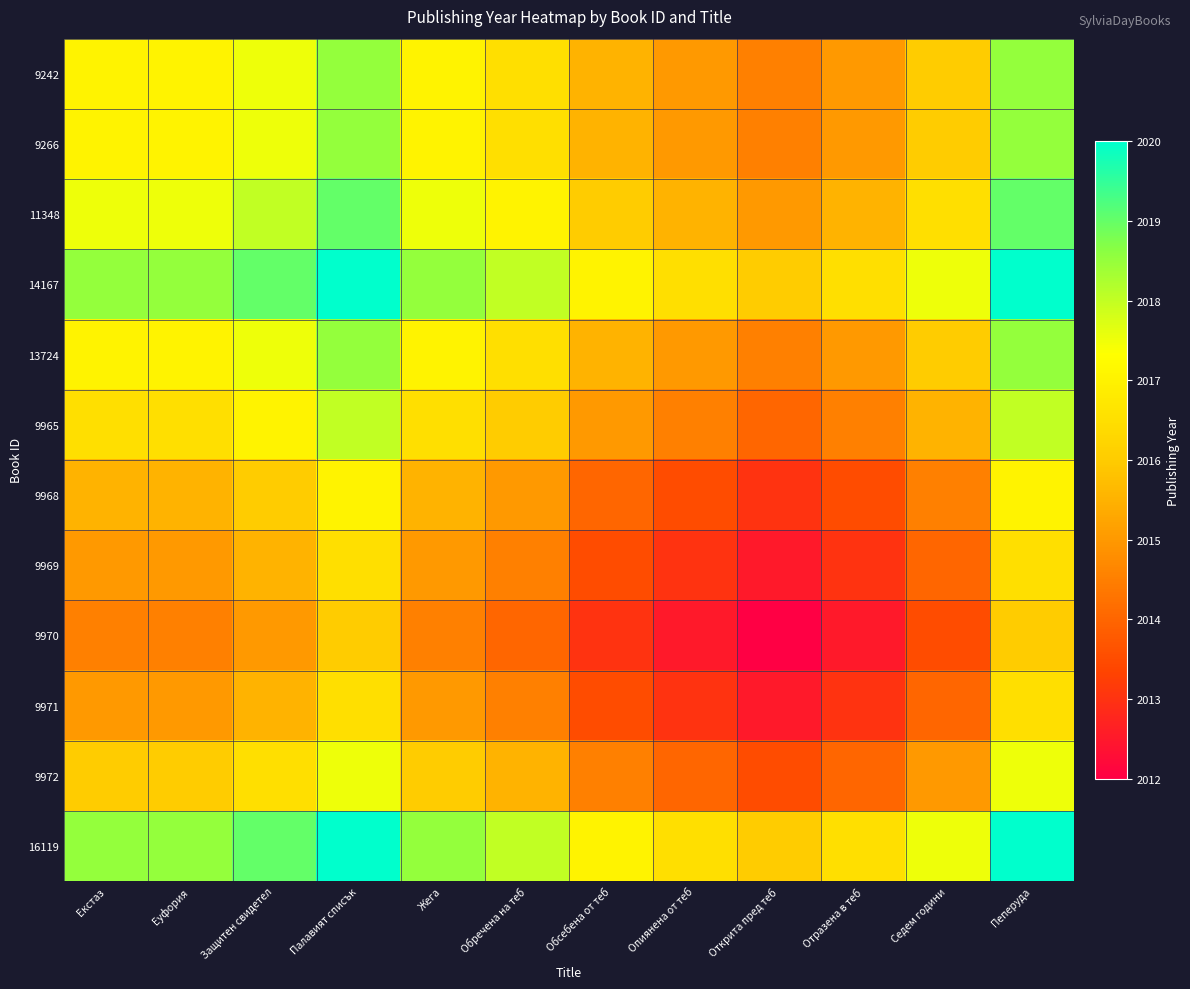

Reading left to right, extract all data points from this chart.

9242: Екстаз=2017.0	Еуфория=2017.0	Защитен свидетел=2017.5	Палавият списък=2018.5	Жега=2017.0	Обречена на теб=2016.5	Обсебена от теб=2015.5	Опиянена от теб=2015.0	Открита пред теб=2014.5	Отразена в теб=2015.0	Седем години=2016.0	Пеперуда=2018.5
9266: Екстаз=2017.0	Еуфория=2017.0	Защитен свидетел=2017.5	Палавият списък=2018.5	Жега=2017.0	Обречена на теб=2016.5	Обсебена от теб=2015.5	Опиянена от теб=2015.0	Открита пред теб=2014.5	Отразена в теб=2015.0	Седем години=2016.0	Пеперуда=2018.5
11348: Екстаз=2017.5	Еуфория=2017.5	Защитен свидетел=2018.0	Палавият списък=2019.0	Жега=2017.5	Обречена на теб=2017.0	Обсебена от теб=2016.0	Опиянена от теб=2015.5	Открита пред теб=2015.0	Отразена в теб=2015.5	Седем години=2016.5	Пеперуда=2019.0
14167: Екстаз=2018.5	Еуфория=2018.5	Защитен свидетел=2019.0	Палавият списък=2020.0	Жега=2018.5	Обречена на теб=2018.0	Обсебена от теб=2017.0	Опиянена от теб=2016.5	Открита пред теб=2016.0	Отразена в теб=2016.5	Седем години=2017.5	Пеперуда=2020.0
13724: Екстаз=2017.0	Еуфория=2017.0	Защитен свидетел=2017.5	Палавият списък=2018.5	Жега=2017.0	Обречена на теб=2016.5	Обсебена от теб=2015.5	Опиянена от теб=2015.0	Открита пред теб=2014.5	Отразена в теб=2015.0	Седем години=2016.0	Пеперуда=2018.5
9965: Екстаз=2016.5	Еуфория=2016.5	Защитен свидетел=2017.0	Палавият списък=2018.0	Жега=2016.5	Обречена на теб=2016.0	Обсебена от теб=2015.0	Опиянена от теб=2014.5	Открита пред теб=2014.0	Отразена в теб=2014.5	Седем години=2015.5	Пеперуда=2018.0
9968: Екстаз=2015.5	Еуфория=2015.5	Защитен свидетел=2016.0	Палавият списък=2017.0	Жега=2015.5	Обречена на теб=2015.0	Обсебена от теб=2014.0	Опиянена от теб=2013.5	Открита пред теб=2013.0	Отразена в теб=2013.5	Седем години=2014.5	Пеперуда=2017.0
9969: Екстаз=2015.0	Еуфория=2015.0	Защитен свидетел=2015.5	Палавият списък=2016.5	Жега=2015.0	Обречена на теб=2014.5	Обсебена от теб=2013.5	Опиянена от теб=2013.0	Открита пред теб=2012.5	Отразена в теб=2013.0	Седем години=2014.0	Пеперуда=2016.5
9970: Екстаз=2014.5	Еуфория=2014.5	Защитен свидетел=2015.0	Палавият списък=2016.0	Жега=2014.5	Обречена на теб=2014.0	Обсебена от теб=2013.0	Опиянена от теб=2012.5	Открита пред теб=2012.0	Отразена в теб=2012.5	Седем години=2013.5	Пеперуда=2016.0
9971: Екстаз=2015.0	Еуфория=2015.0	Защитен свидетел=2015.5	Палавият списък=2016.5	Жега=2015.0	Обречена на теб=2014.5	Обсебена от теб=2013.5	Опиянена от теб=2013.0	Открита пред теб=2012.5	Отразена в теб=2013.0	Седем години=2014.0	Пеперуда=2016.5
9972: Екстаз=2016.0	Еуфория=2016.0	Защитен свидетел=2016.5	Палавият списък=2017.5	Жега=2016.0	Обречена на теб=2015.5	Обсебена от теб=2014.5	Опиянена от теб=2014.0	Открита пред теб=2013.5	Отразена в теб=2014.0	Седем години=2015.0	Пеперуда=2017.5
16119: Екстаз=2018.5	Еуфория=2018.5	Защитен свидетел=2019.0	Палавият списък=2020.0	Жега=2018.5	Обречена на теб=2018.0	Обсебена от теб=2017.0	Опиянена от теб=2016.5	Открита пред теб=2016.0	Отразена в теб=2016.5	Седем години=2017.5	Пеперуда=2020.0